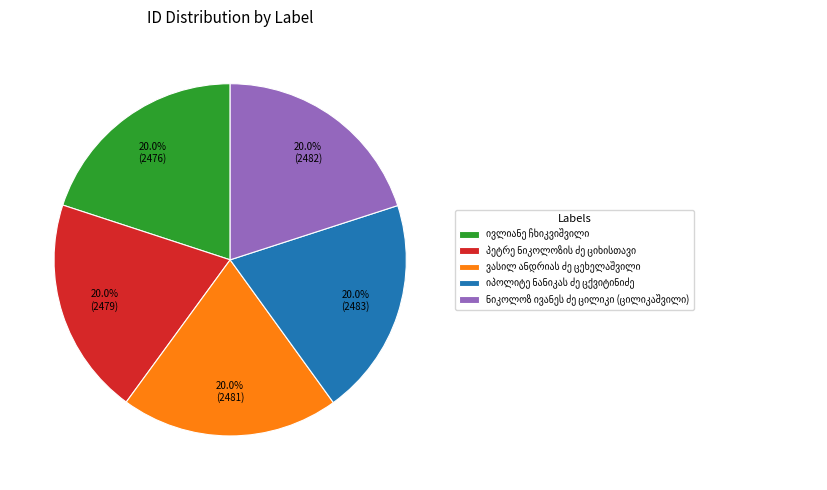

Does any single category account for the majority?

No